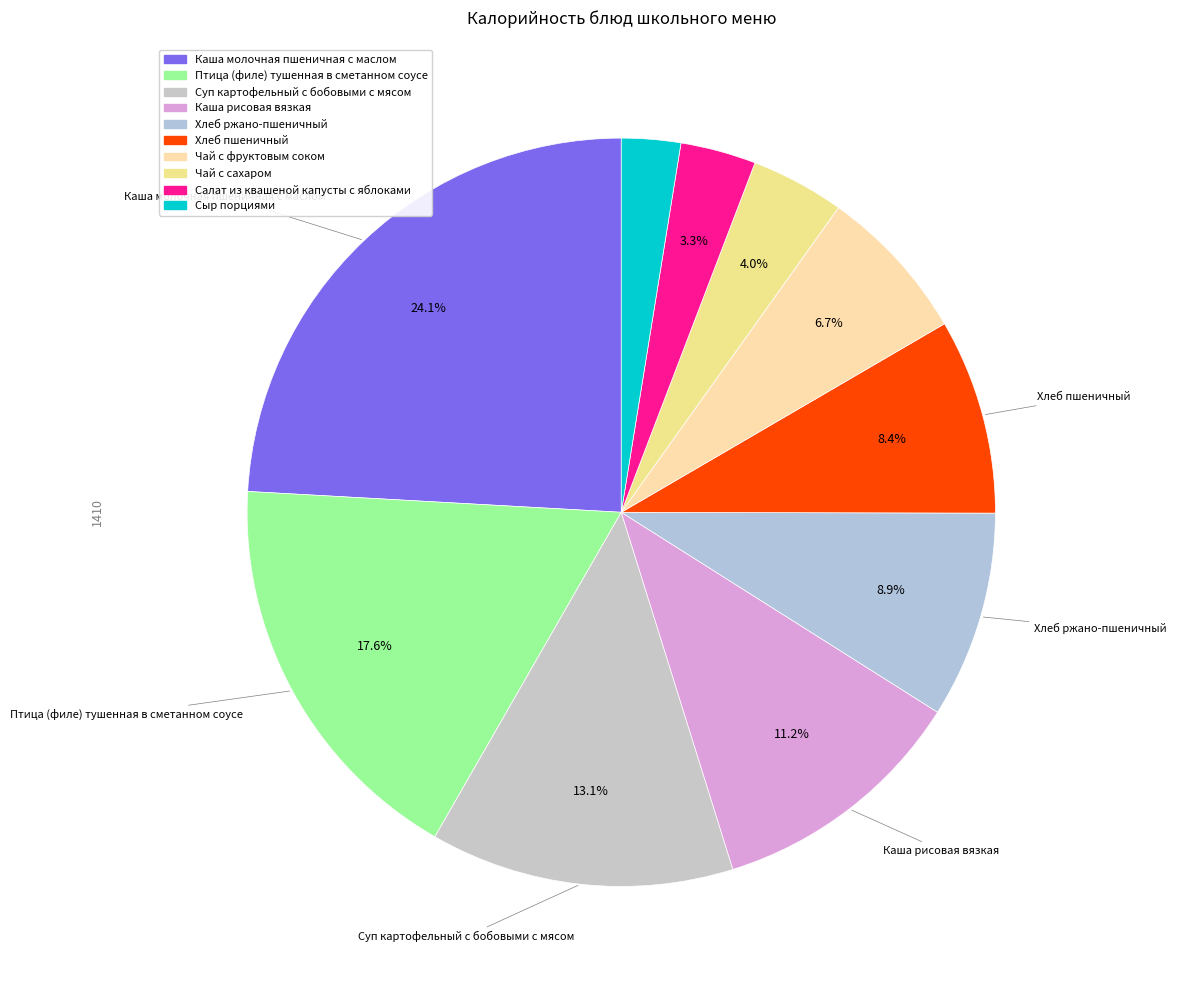

Which category has the smallest portion of the pie?

Сыр порциями